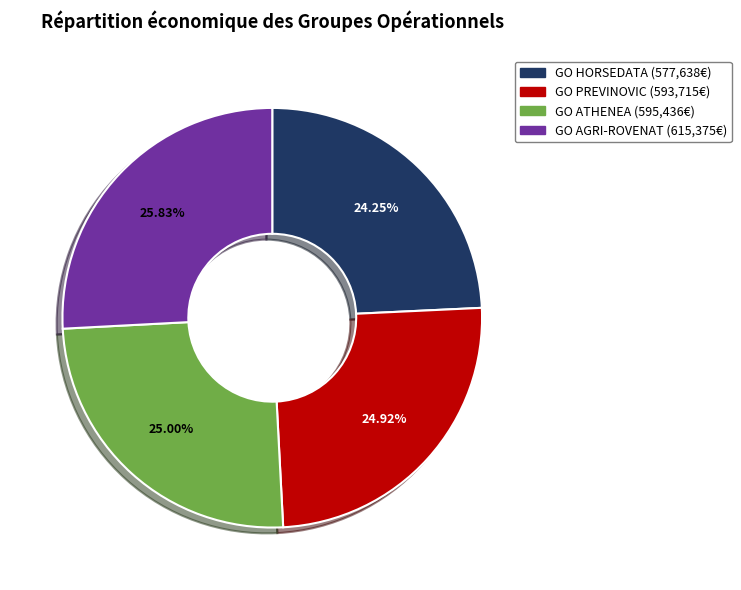

To the nearest percent, what is the difference between the largest and smallest slice percentages?

2%